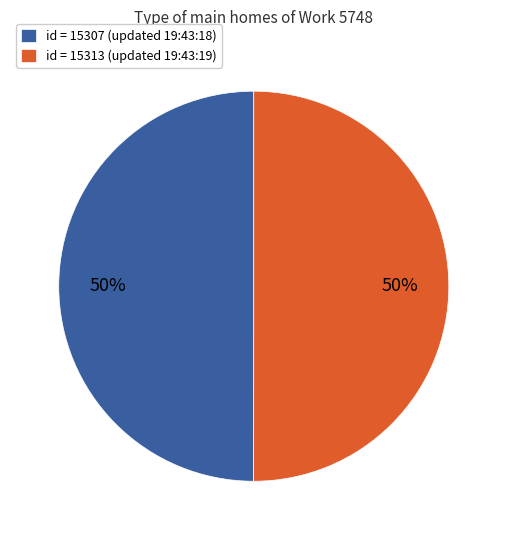

Approximately how many times larger is the value at id = 15313 (updated 19:43:19) compared to id = 15307 (updated 19:43:18)?

1.0